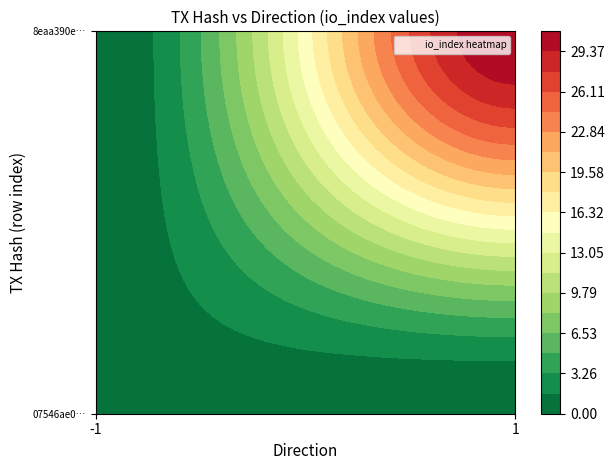

Reading left to right, what are all the values shown in this chart?

07546ae0c9a91b325dfd40ba95169537952dbb0: direction=-1	io_index=1
8eaa390ecfab6036c81646216bd3aa0548ce4c0: direction=1	io_index=31